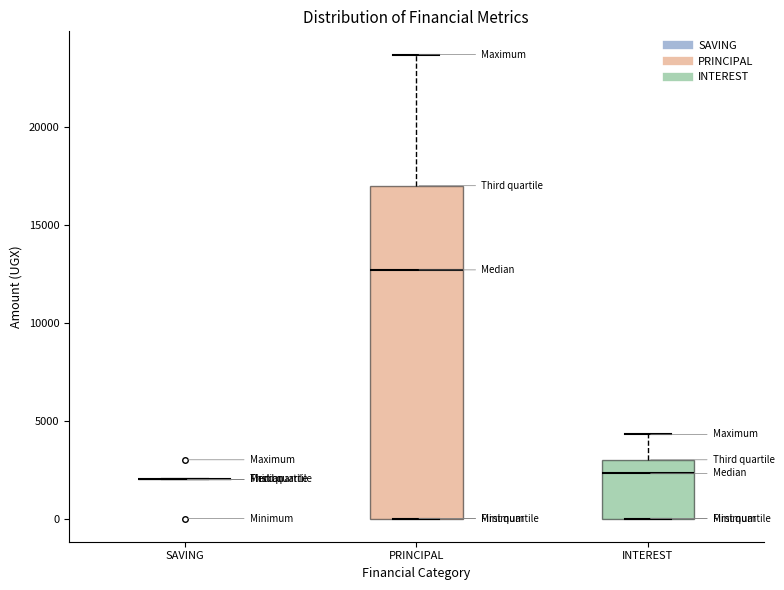

Reading left to right, transcribe this box plot: for each box, give where its median line is, the range the box spans, and where its two whiskers end, as read against the y-axis. The values are not printed on the chart, so give them approximately, as read against the axis.

SAVING: box collapsed to a line at 2000, whiskers 2000 to 2000
PRINCIPAL: median 12500, box 0 to 17000, whiskers 0 to 23500
INTEREST: median 2500, box 0 to 3000, whiskers 0 to 4500